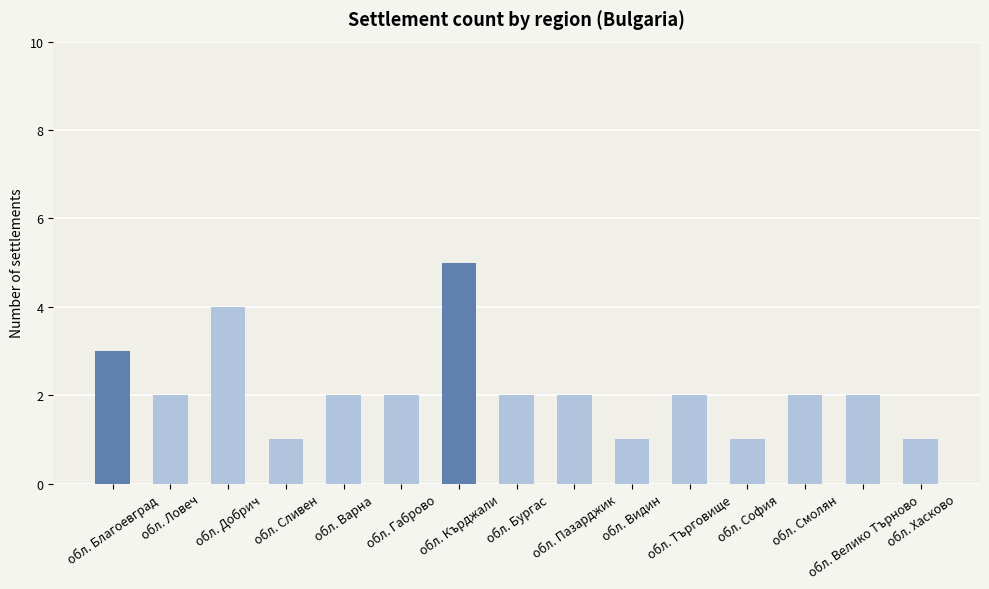

At which label is the value closest to 3?

обл. Благоевград